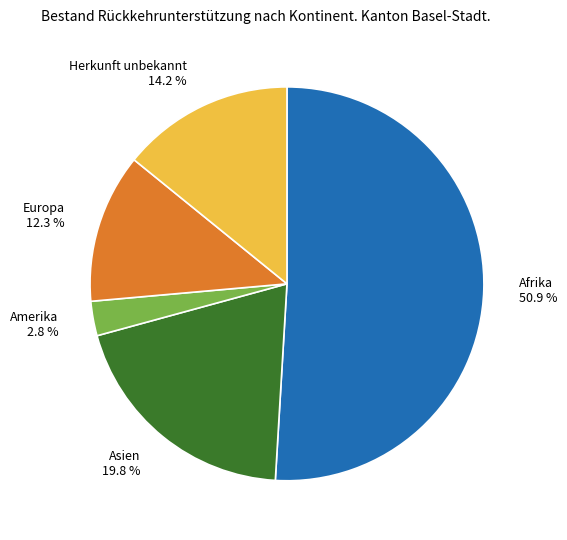

True or false: Asien accounts for 20% of the total.

True